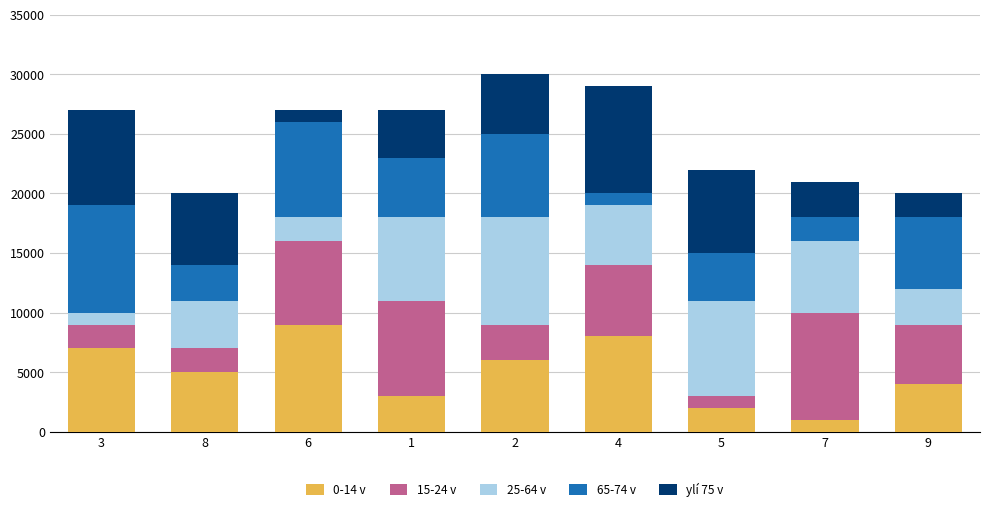

What is the difference between the 0-14 v values at 7 and 4?

7000